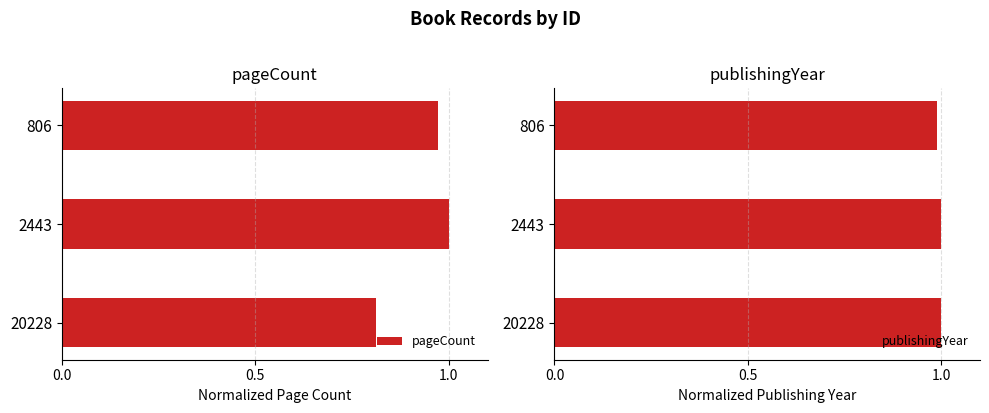

The publishingYear series shows 1.0 at 20228. True or false?

True